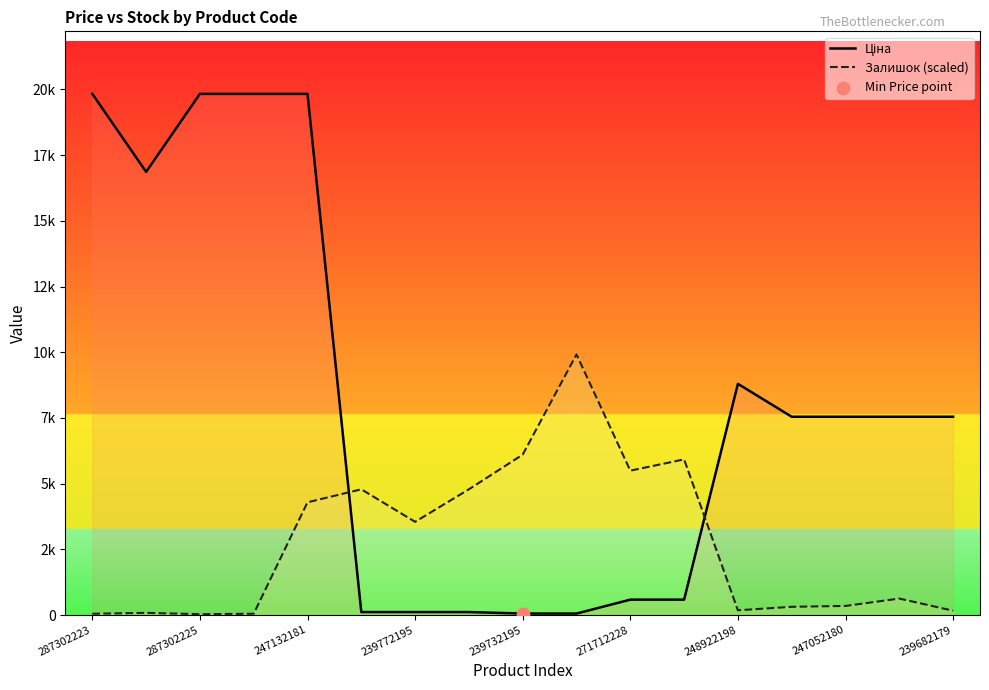

Which series reaches the minimum Y coordinate?

Залишок (scaled)